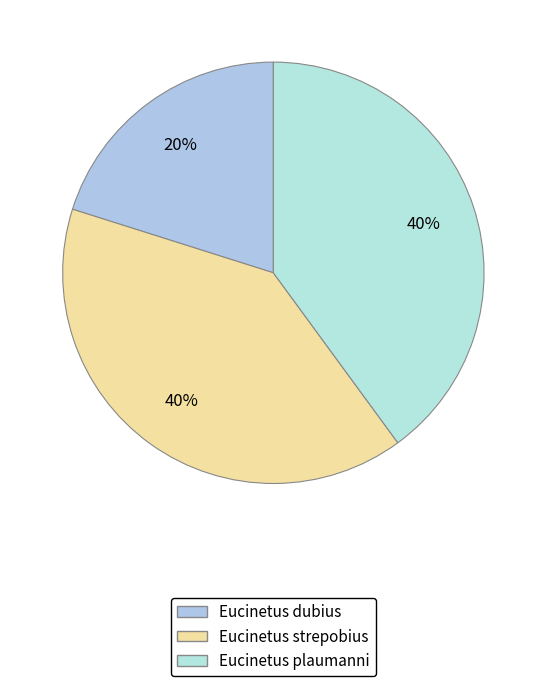

To the nearest percent, what portion does Eucinetus dubius represent?

20%